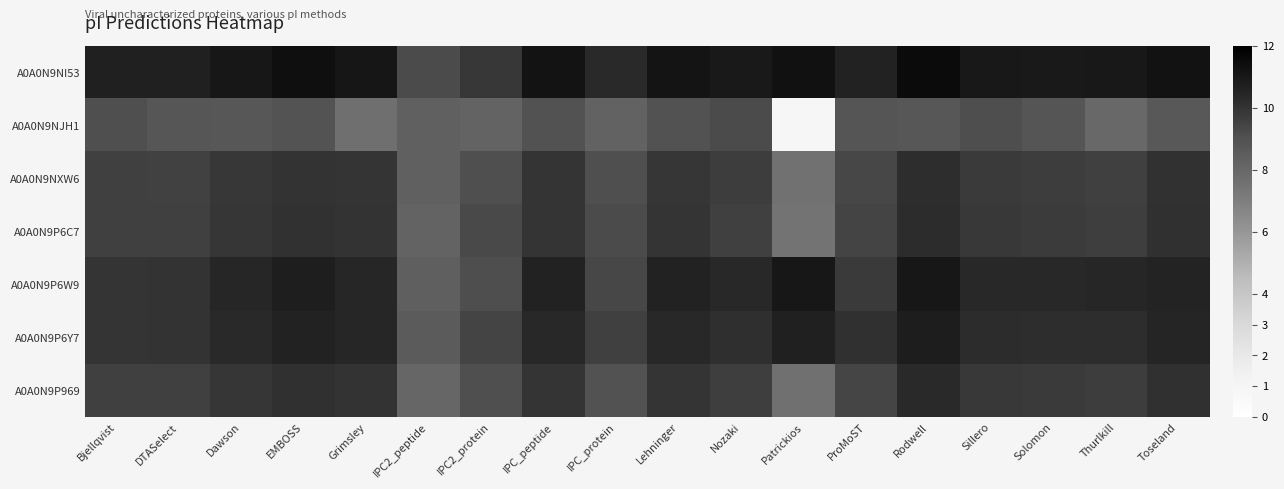

Which has a higher value, EMBOSS or Lehninger?

EMBOSS